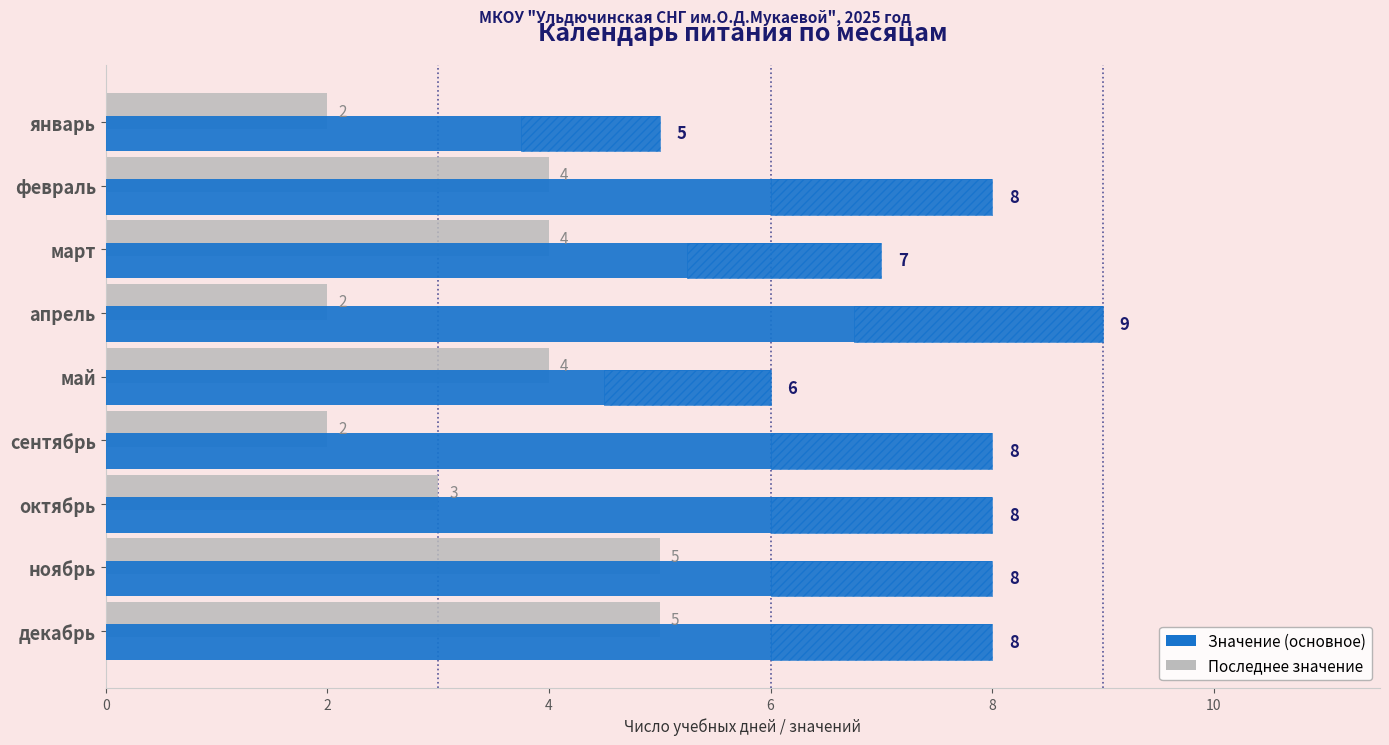

Are the bars horizontal?

Yes